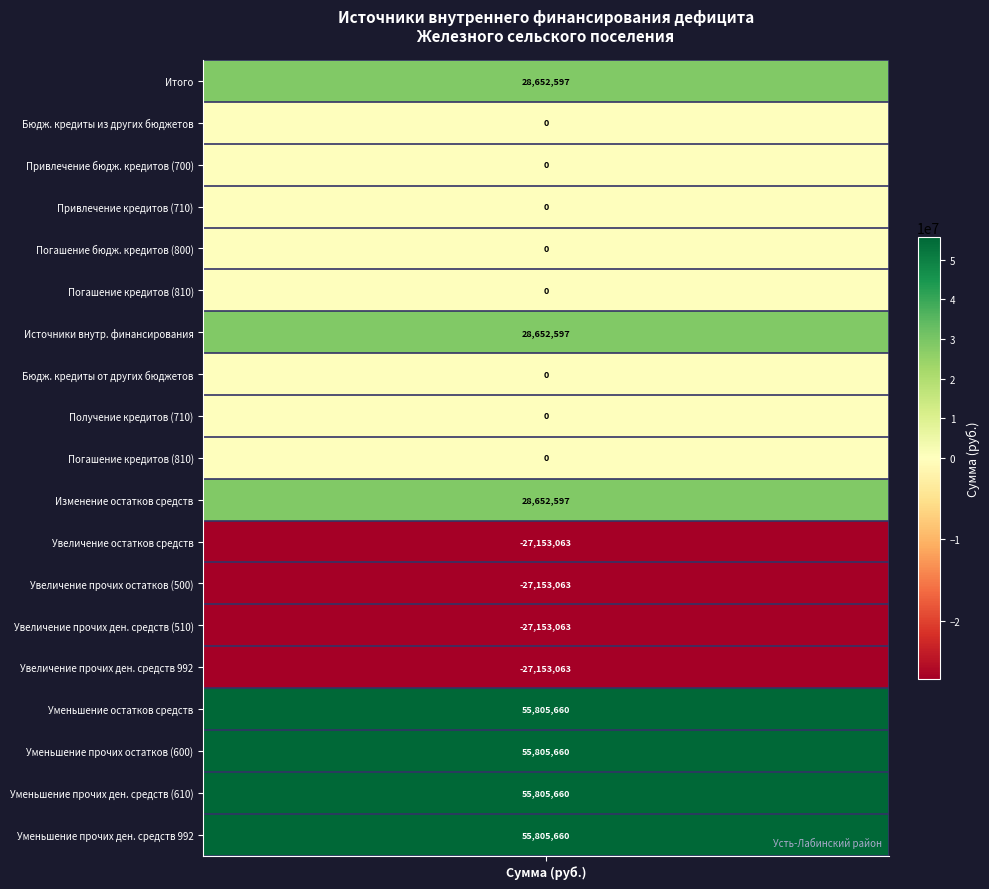

How many negative values are there?

4